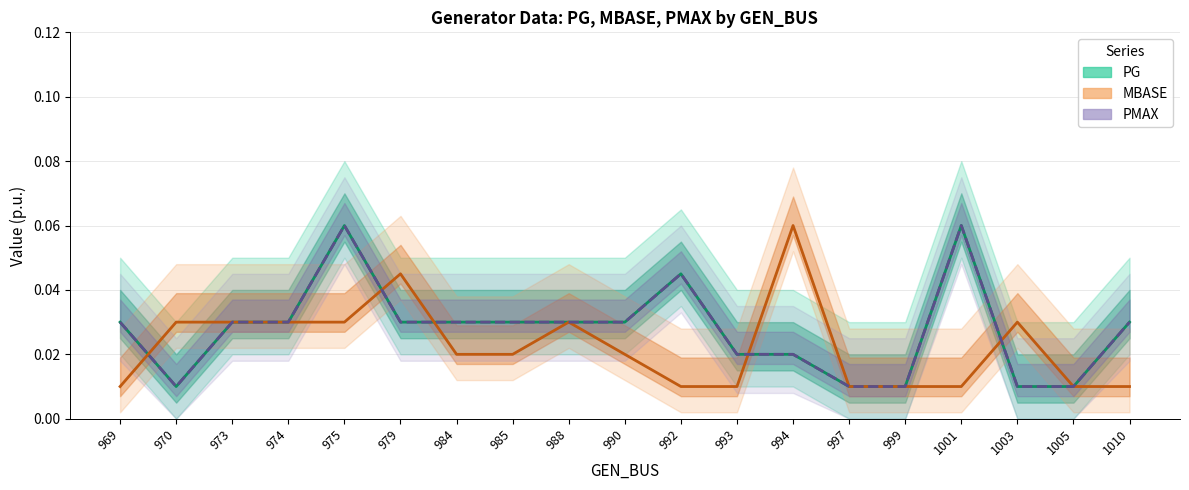

Which category has the highest value in the PG series?

975